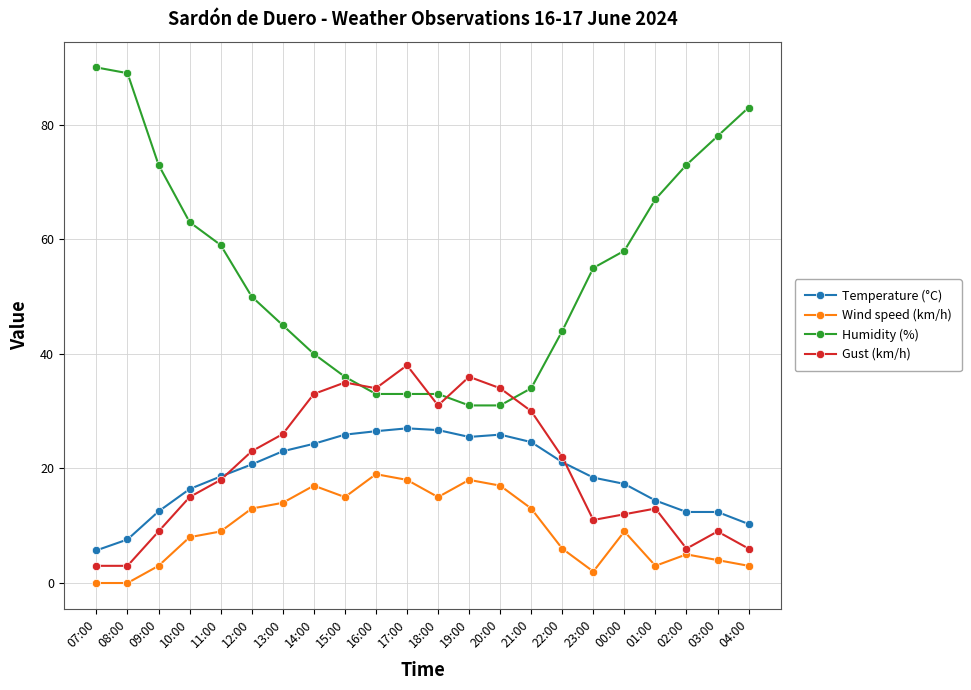

Count the number of categories in the chart.

22